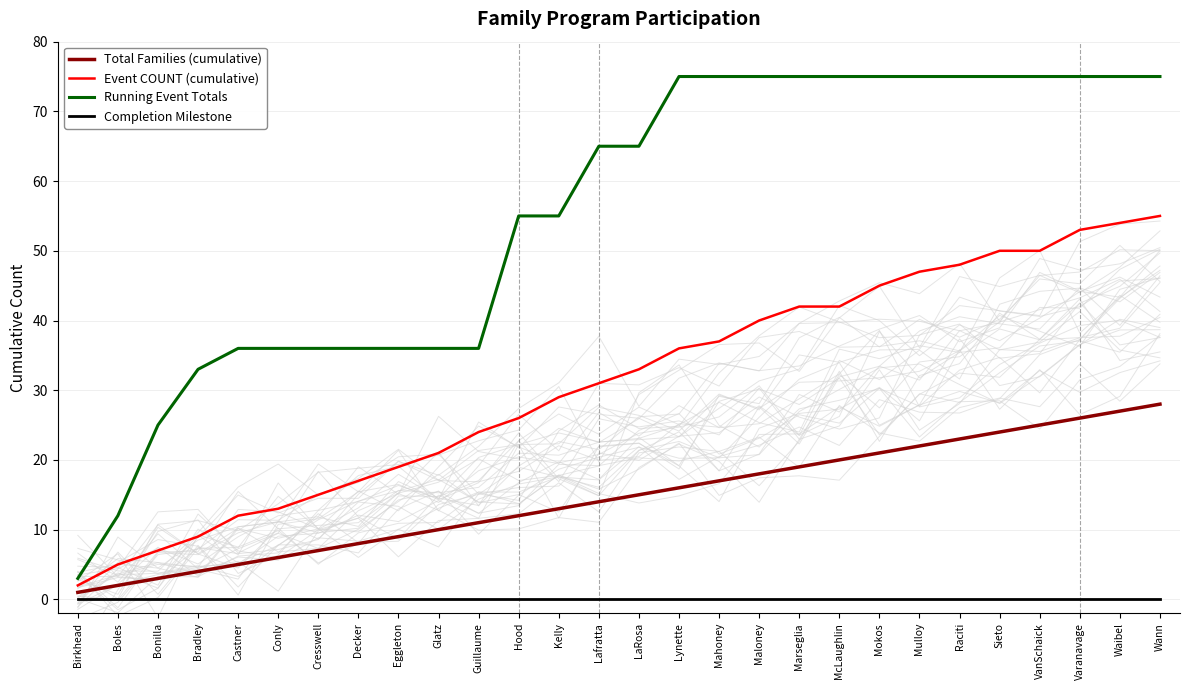

Rank the series by their maximum value, from lowest to highest.

Completion Milestone, Total Families (cumulative), Event COUNT (cumulative), Running Event Totals